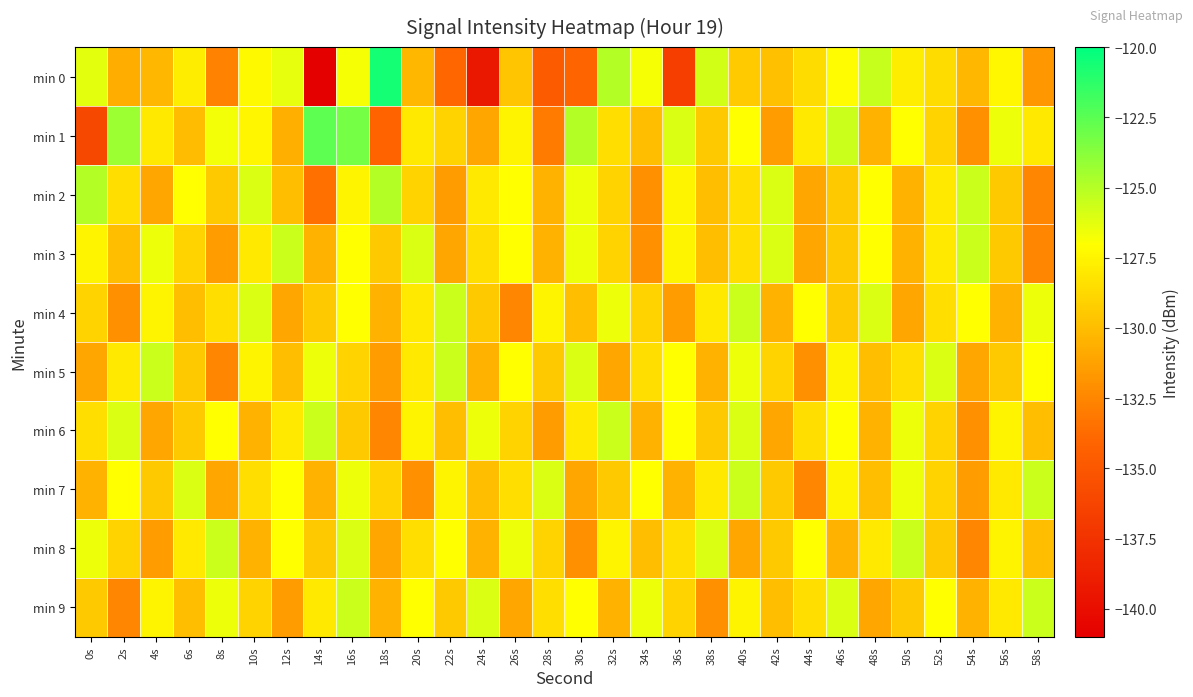

Reading left to right, list all the values displayed in this chart.

min 0: 0s=-126.3	2s=-130.7	4s=-130.3	6s=-127.8	8s=-132.7	10s=-127.3	12s=-126.4	14s=-141.0	16s=-126.7	18s=-120.6	20s=-130.3	22s=-134.0	24s=-139.3	26s=-129.7	28s=-134.7	30s=-134.1	32s=-124.9	34s=-126.8	36s=-136.7	38s=-125.8	40s=-129.4	42s=-129.9	44s=-128.6	46s=-127.2	48s=-125.4	50s=-127.9	52s=-128.6	54s=-130.3	56s=-127.3	58s=-131.7
min 1: 0s=-136.0	2s=-124.3	4s=-128.0	6s=-130.0	8s=-126.7	10s=-127.4	12s=-130.7	14s=-122.6	16s=-123.2	18s=-134.2	20s=-128.0	22s=-129.0	24s=-131.0	26s=-127.5	28s=-133.0	30s=-125.0	32s=-128.5	34s=-130.0	36s=-126.0	38s=-129.5	40s=-127.0	42s=-131.5	44s=-128.0	46s=-125.5	48s=-130.5	50s=-127.0	52s=-129.0	54s=-132.0	56s=-126.5	58s=-128.0
min 2: 0s=-125.0	2s=-128.5	4s=-131.0	6s=-127.0	8s=-129.5	10s=-126.0	12s=-130.0	14s=-133.5	16s=-127.5	18s=-125.0	20s=-129.0	22s=-131.5	24s=-128.0	26s=-127.0	28s=-130.5	30s=-126.5	32s=-129.0	34s=-132.0	36s=-127.5	38s=-130.0	40s=-128.5	42s=-126.0	44s=-131.0	46s=-129.5	48s=-127.0	50s=-130.5	52s=-128.0	54s=-125.5	56s=-129.5	58s=-132.5
min 3: 0s=-127.5	2s=-130.0	4s=-126.5	6s=-129.0	8s=-131.5	10s=-128.0	12s=-125.5	14s=-130.5	16s=-127.0	18s=-129.5	20s=-126.0	22s=-131.0	24s=-128.5	26s=-127.0	28s=-130.5	30s=-126.5	32s=-129.0	34s=-132.0	36s=-127.5	38s=-130.0	40s=-128.5	42s=-126.0	44s=-131.0	46s=-129.5	48s=-127.0	50s=-130.5	52s=-128.0	54s=-125.5	56s=-129.5	58s=-132.5
min 4: 0s=-129.0	2s=-132.0	4s=-127.5	6s=-130.0	8s=-128.5	10s=-126.0	12s=-131.0	14s=-129.5	16s=-127.0	18s=-130.5	20s=-128.0	22s=-125.5	24s=-129.5	26s=-132.5	28s=-127.5	30s=-130.0	32s=-126.5	34s=-129.0	36s=-131.5	38s=-128.0	40s=-125.5	42s=-130.5	44s=-127.0	46s=-129.5	48s=-126.0	50s=-131.0	52s=-128.5	54s=-127.0	56s=-130.5	58s=-126.5
min 5: 0s=-131.0	2s=-128.0	4s=-125.5	6s=-129.5	8s=-132.5	10s=-127.5	12s=-130.0	14s=-126.5	16s=-129.0	18s=-131.5	20s=-128.0	22s=-125.5	24s=-130.5	26s=-127.0	28s=-129.5	30s=-126.0	32s=-131.0	34s=-128.5	36s=-127.0	38s=-130.5	40s=-126.5	42s=-129.0	44s=-132.0	46s=-127.5	48s=-130.0	50s=-128.5	52s=-126.0	54s=-131.0	56s=-129.5	58s=-127.0
min 6: 0s=-128.5	2s=-126.0	4s=-131.0	6s=-129.5	8s=-127.0	10s=-130.5	12s=-128.0	14s=-125.5	16s=-129.5	18s=-132.5	20s=-127.5	22s=-130.0	24s=-126.5	26s=-129.0	28s=-131.5	30s=-128.0	32s=-125.5	34s=-130.5	36s=-127.0	38s=-129.5	40s=-126.0	42s=-131.0	44s=-128.5	46s=-127.0	48s=-130.5	50s=-126.5	52s=-129.0	54s=-132.0	56s=-127.5	58s=-130.0
min 7: 0s=-130.5	2s=-127.0	4s=-129.5	6s=-126.0	8s=-131.0	10s=-128.5	12s=-127.0	14s=-130.5	16s=-126.5	18s=-129.0	20s=-132.0	22s=-127.5	24s=-130.0	26s=-128.5	28s=-126.0	30s=-131.0	32s=-129.5	34s=-127.0	36s=-130.5	38s=-128.0	40s=-125.5	42s=-129.5	44s=-132.5	46s=-127.5	48s=-130.0	50s=-126.5	52s=-129.0	54s=-131.5	56s=-128.0	58s=-125.5
min 8: 0s=-126.5	2s=-129.0	4s=-131.5	6s=-128.0	8s=-125.5	10s=-130.5	12s=-127.0	14s=-129.5	16s=-126.0	18s=-131.0	20s=-128.5	22s=-127.0	24s=-130.5	26s=-126.5	28s=-129.0	30s=-132.0	32s=-127.5	34s=-130.0	36s=-128.5	38s=-126.0	40s=-131.0	42s=-129.5	44s=-127.0	46s=-130.5	48s=-128.0	50s=-125.5	52s=-129.5	54s=-132.5	56s=-127.5	58s=-130.0
min 9: 0s=-129.5	2s=-132.5	4s=-127.5	6s=-130.0	8s=-126.5	10s=-129.0	12s=-131.5	14s=-128.0	16s=-125.5	18s=-130.5	20s=-127.0	22s=-129.5	24s=-126.0	26s=-131.0	28s=-128.5	30s=-127.0	32s=-130.5	34s=-126.5	36s=-129.0	38s=-132.0	40s=-127.5	42s=-130.0	44s=-128.5	46s=-126.0	48s=-131.0	50s=-129.5	52s=-127.0	54s=-130.5	56s=-128.0	58s=-125.5